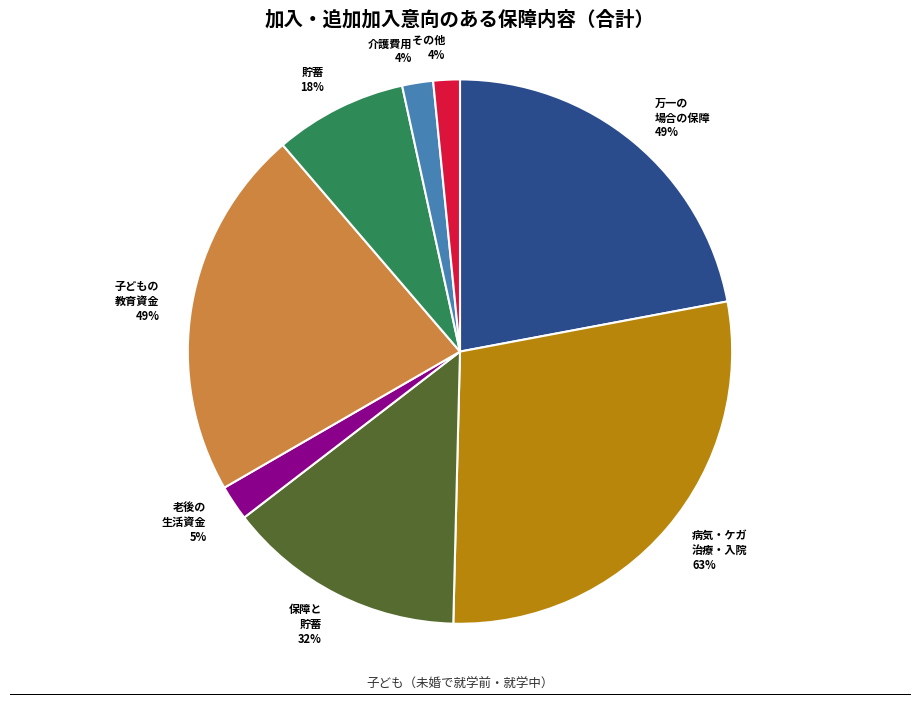

Count the number of slices in the pie.

8